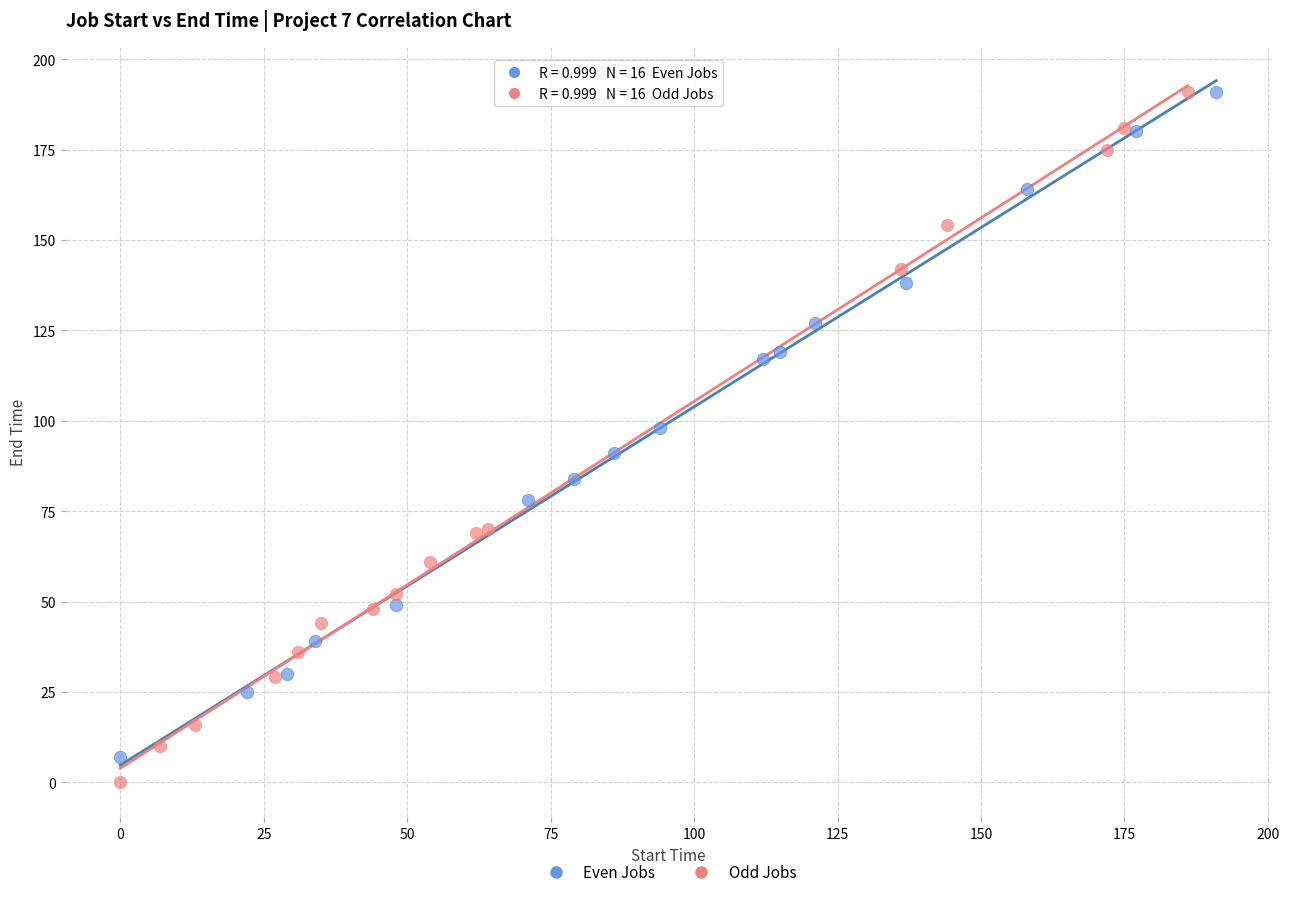

Which series has the widest spread of Y values?

Odd Jobs